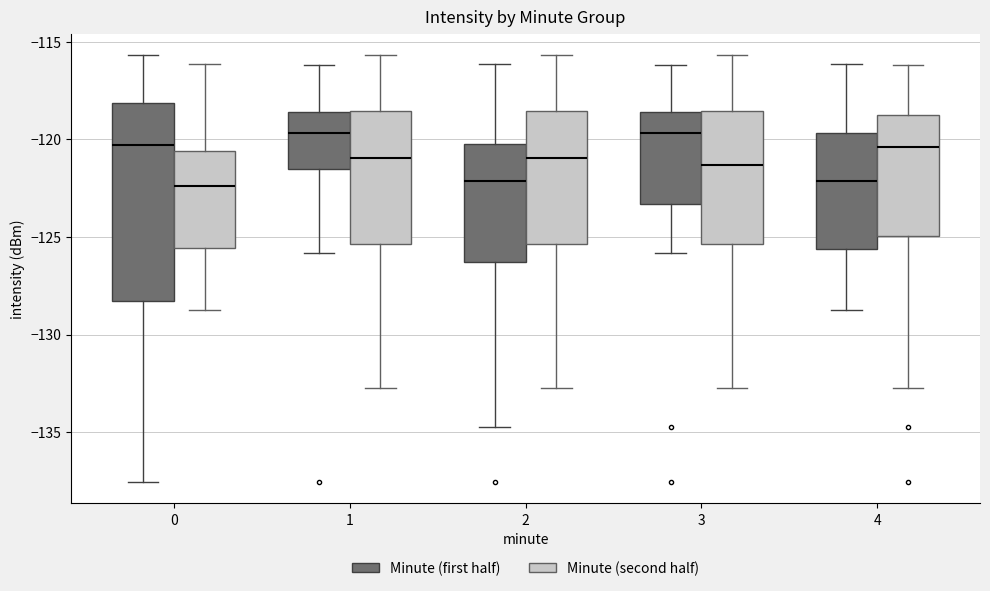

Where does the upper whisker of the box for 3 (Minute (second half)) end on the y-axis? The values are not printed on the chart, so give them approximately, as read against the axis.

-115.5